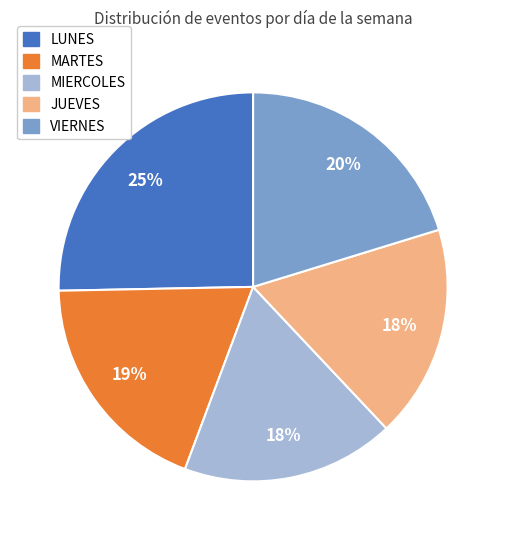

Do LUNES and VIERNES together represent more than half of the pie?

No